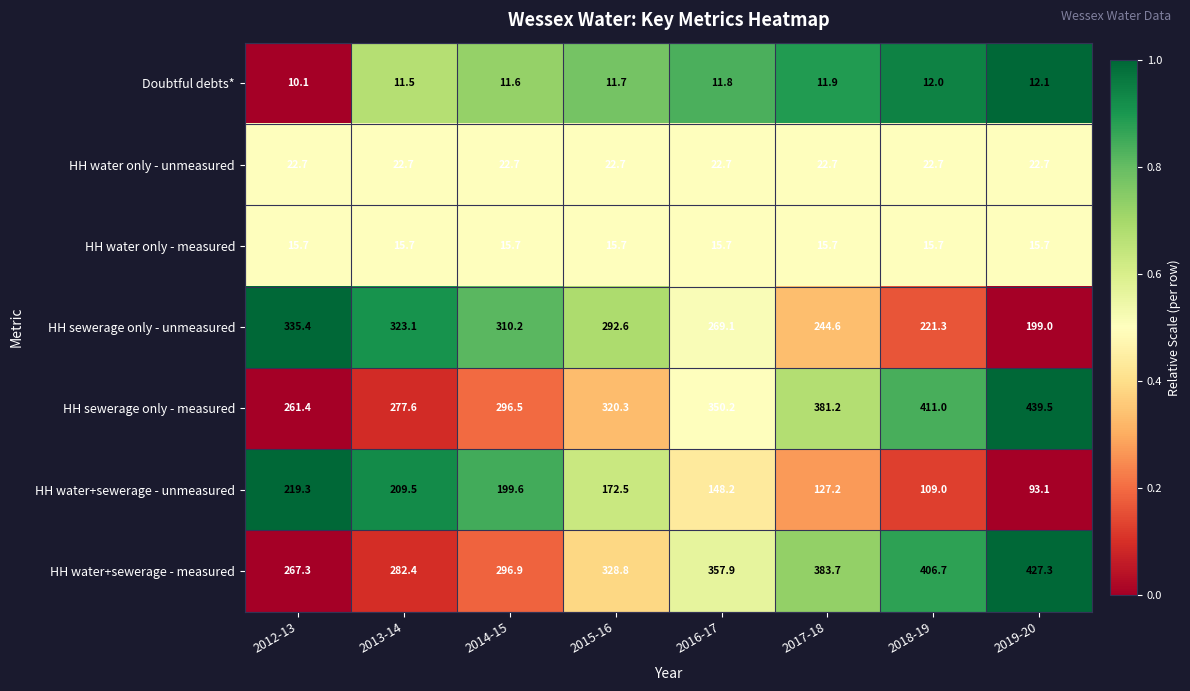

How many series are shown in this chart?

7